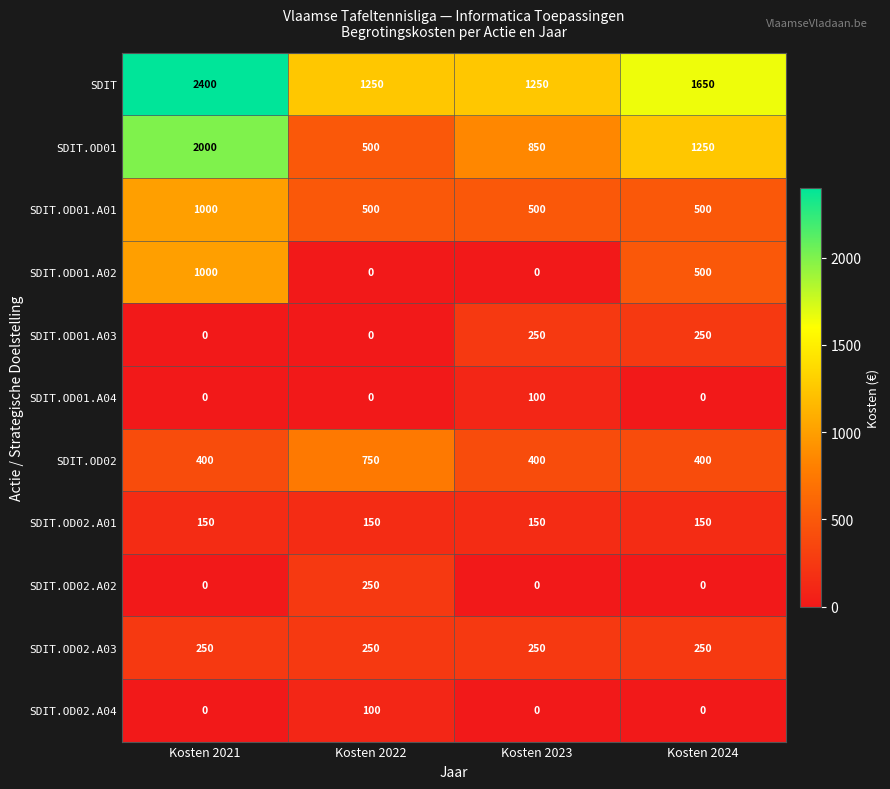

What is the difference between the maximum and minimum values in the SDIT.OD02.A02 series?

250